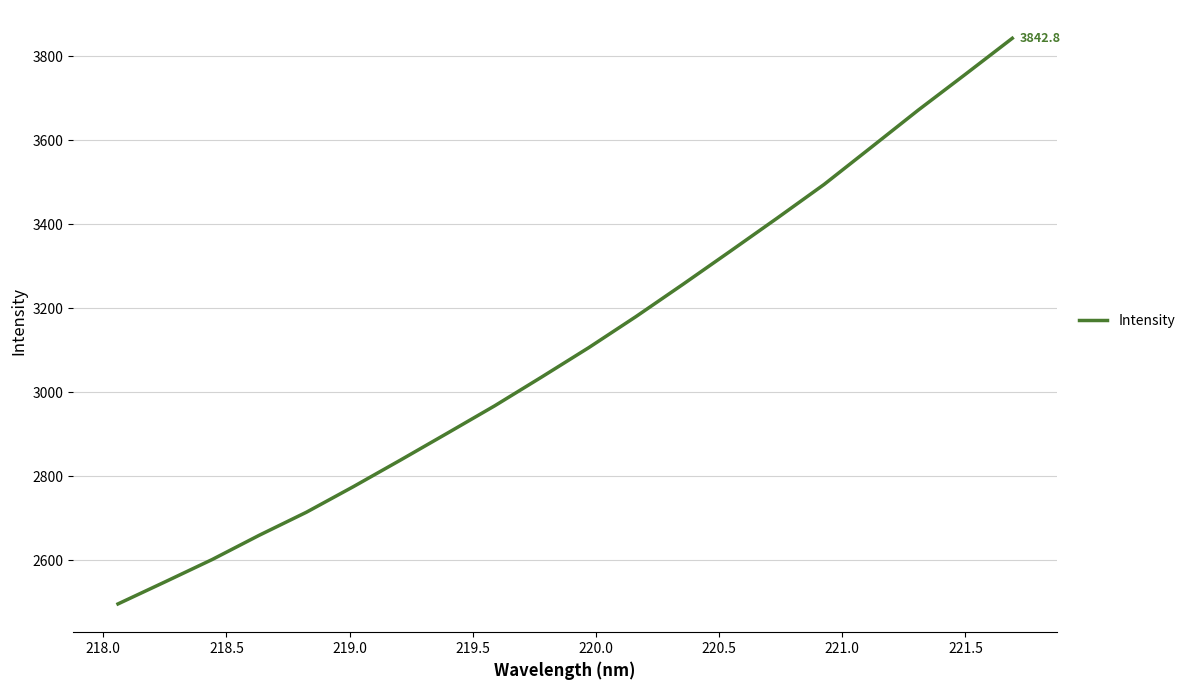

What is the difference between the maximum and minimum values?

1347.2